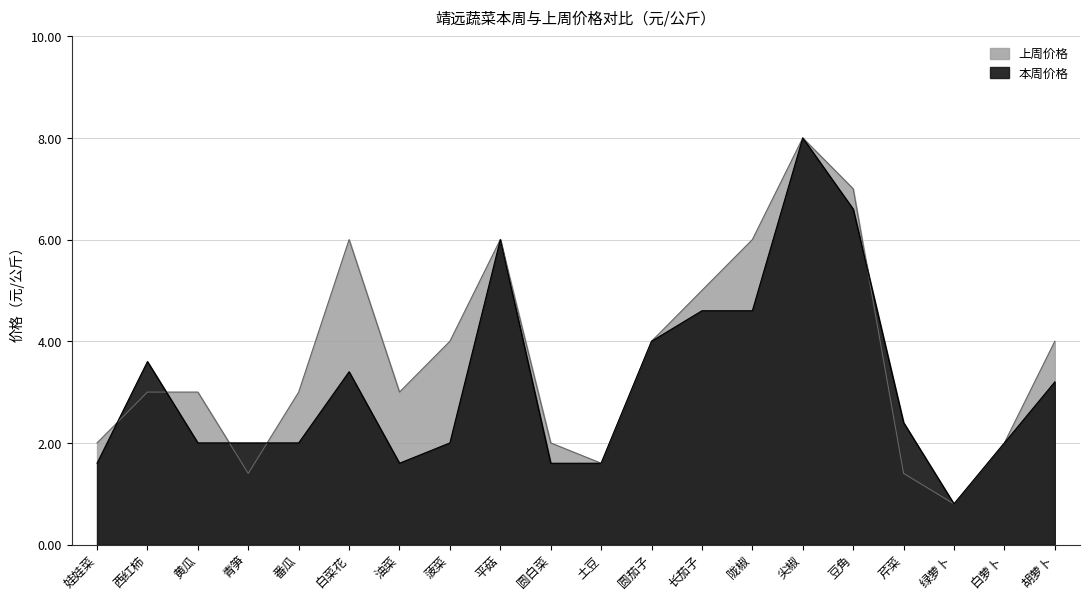

How many data points in 本周价格 are less than 2?

5